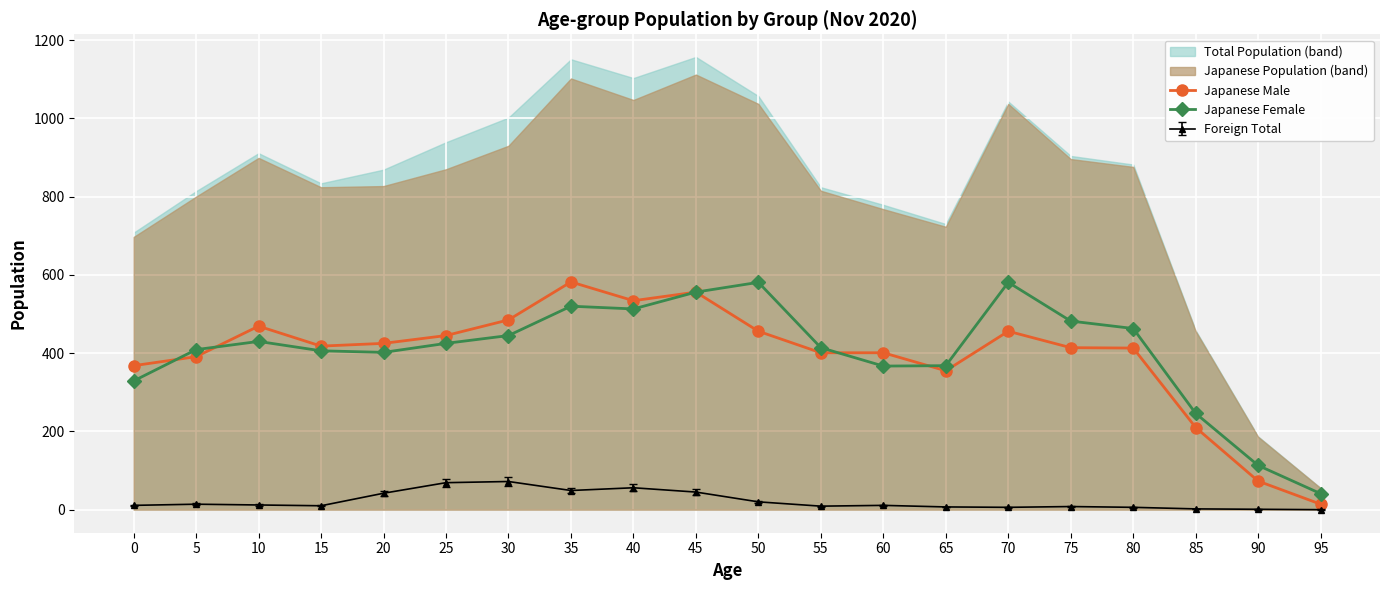

Which category has the highest value in the Japanese Male series?

35